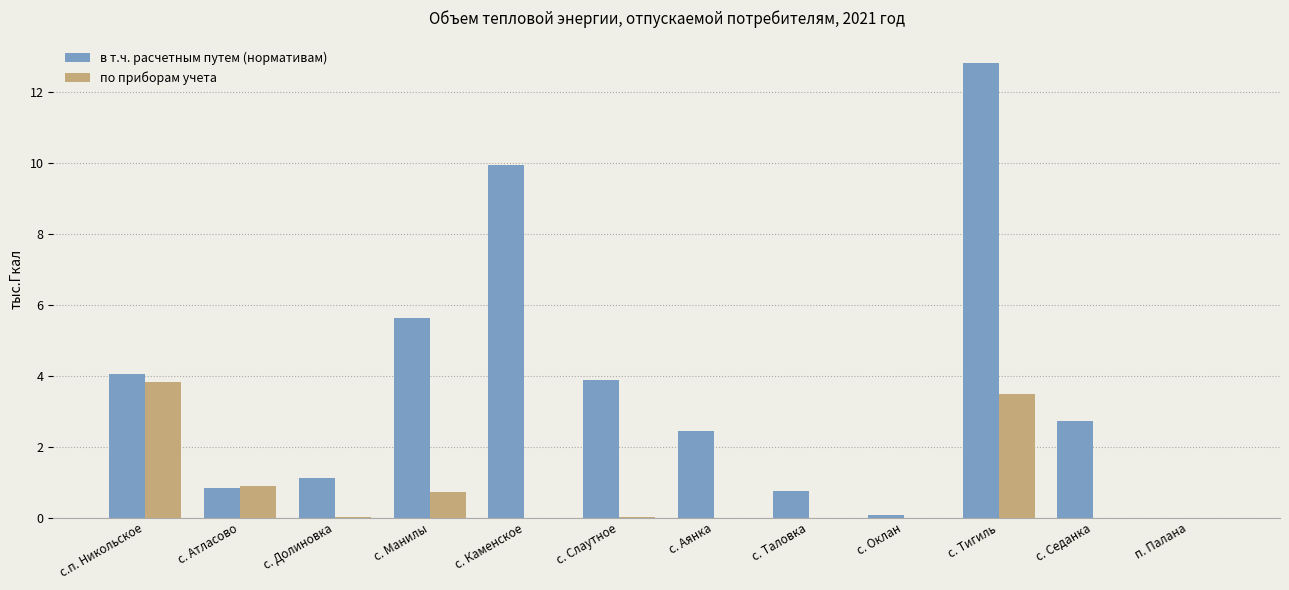

Where is в т.ч. расчетным путем (нормативам) nearest to the value 6?

с. Манилы